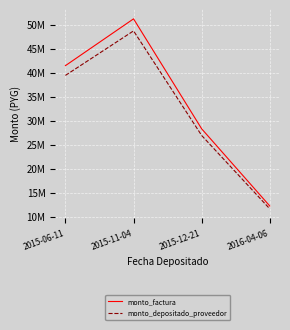

At which label does monto_depositado_proveedor reach its peak?

2015-11-04